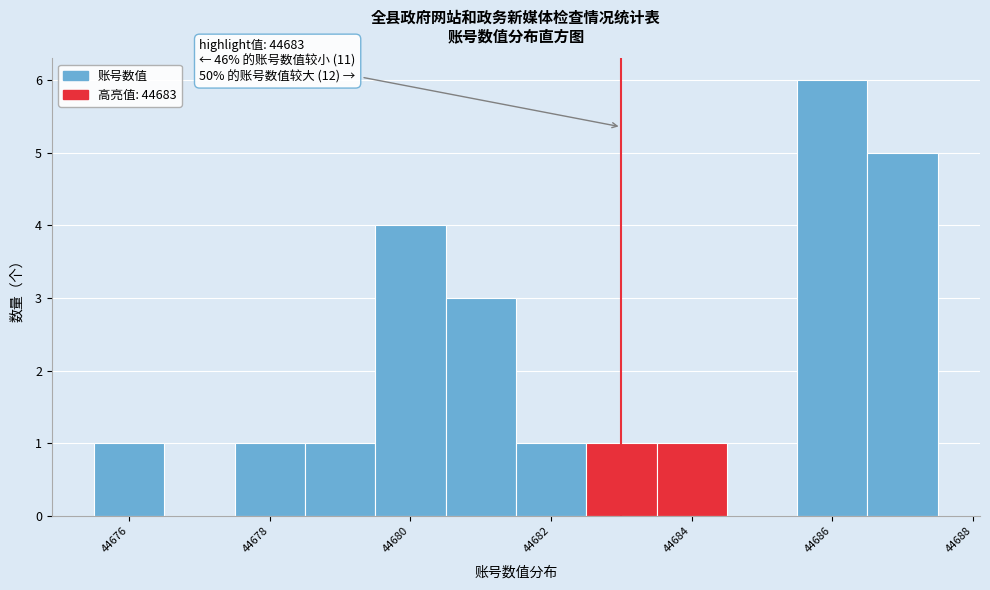

Which range on the x-axis has the tallest bar?

44685.5 to 44686.5